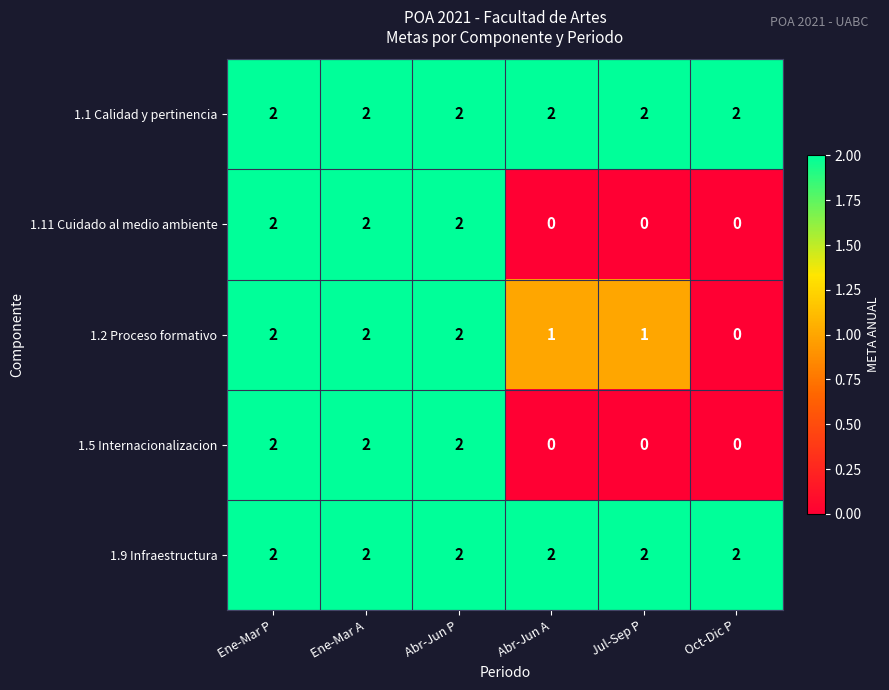

Reading right to left, what are all the values shown in this chart?

1.1 Calidad y pertinencia: 2	2	2	2	2	2
1.11 Cuidado al medio ambiente: 0	0	0	2	2	2
1.2 Proceso formativo: 0	1	1	2	2	2
1.5 Internacionalizacion: 0	0	0	2	2	2
1.9 Infraestructura: 2	2	2	2	2	2